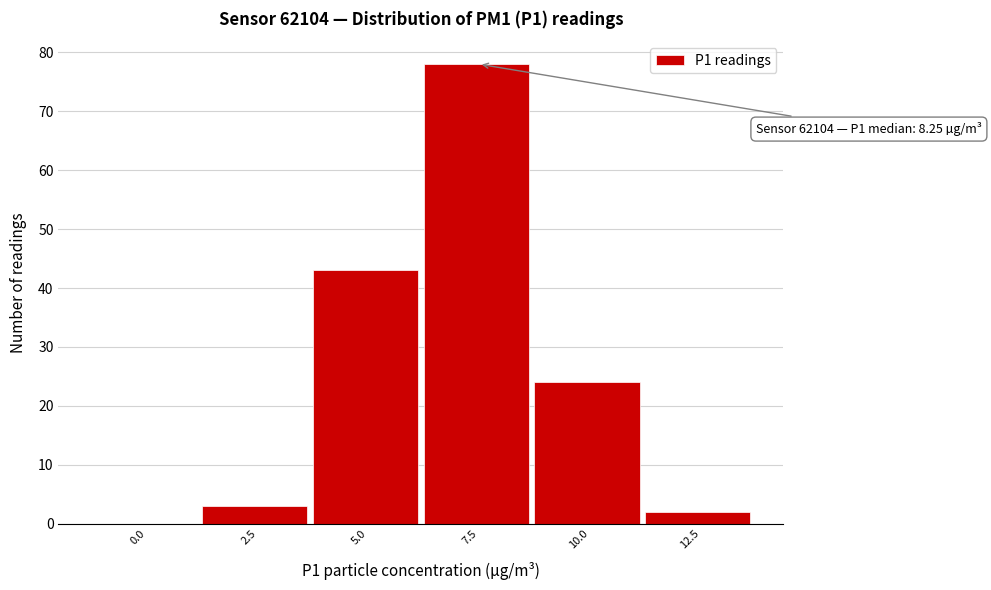

Reading right to left, transcribe all the data shown in this chart.

12.5=2	10.0=24	7.5=78	5.0=43	2.5=3	0.0=0